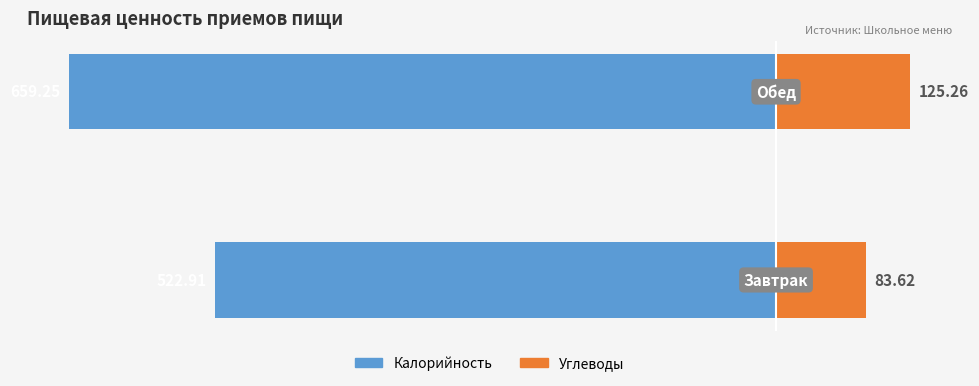

What is the value of the Калорийность bar at the 1st from the left?

-522.9